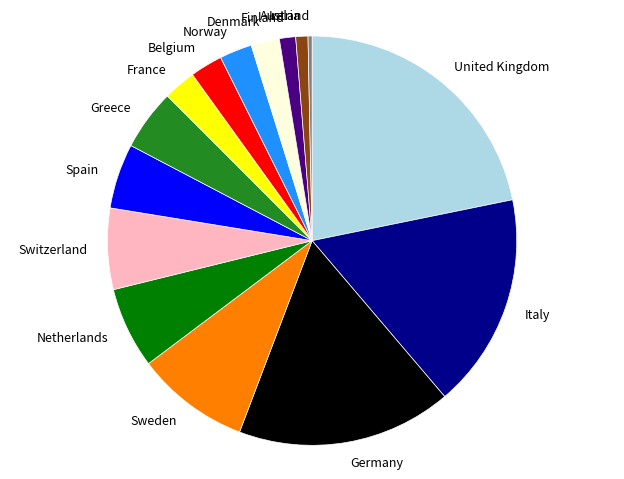

True or false: Austria accounts for 1% of the total.

True